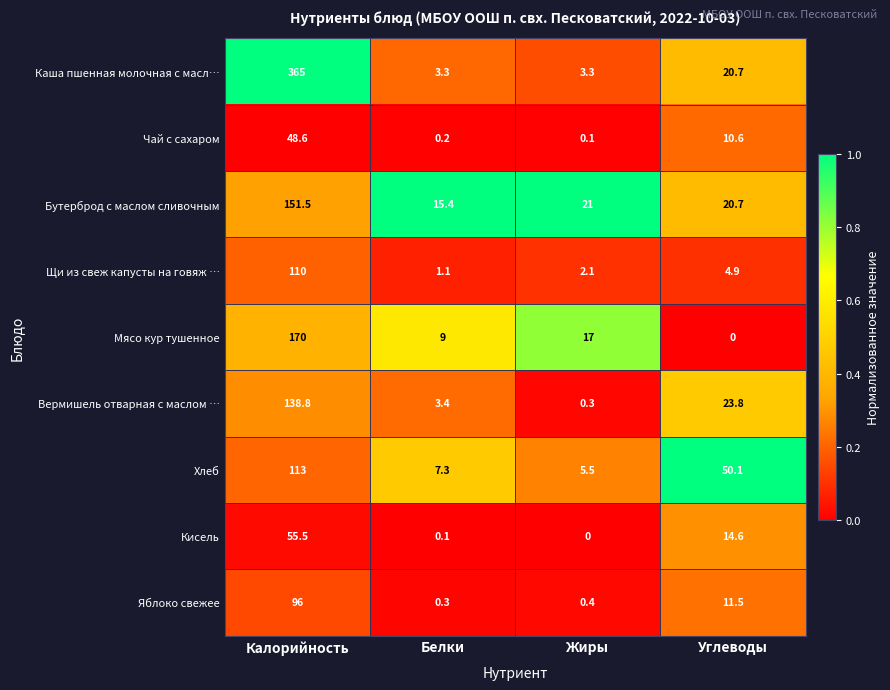

What is the maximum value for Яблоко свежее?

96.0